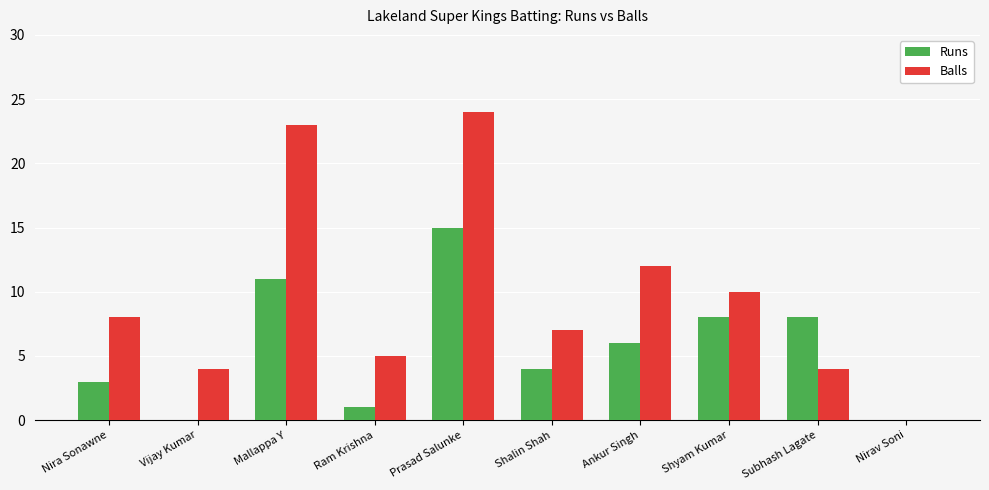

What is the sum of the Runs values at Prasad Salunke and Ram Krishna?

16